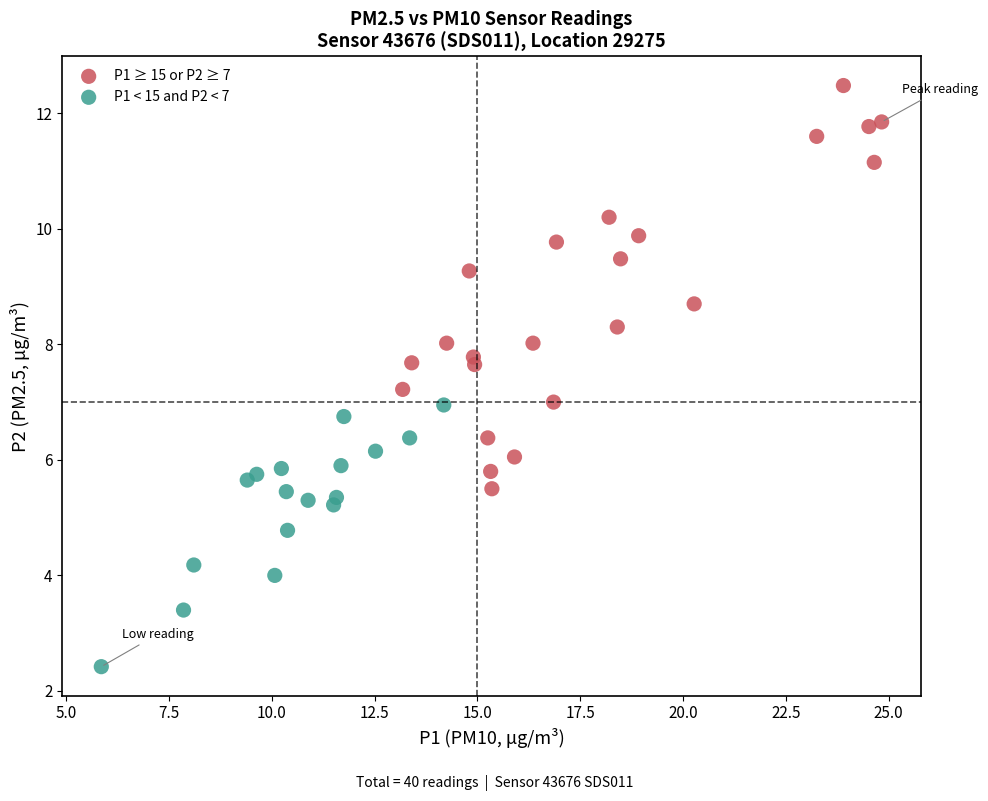

Which series reaches the maximum Y coordinate?

P1 ≥ 15 or P2 ≥ 7